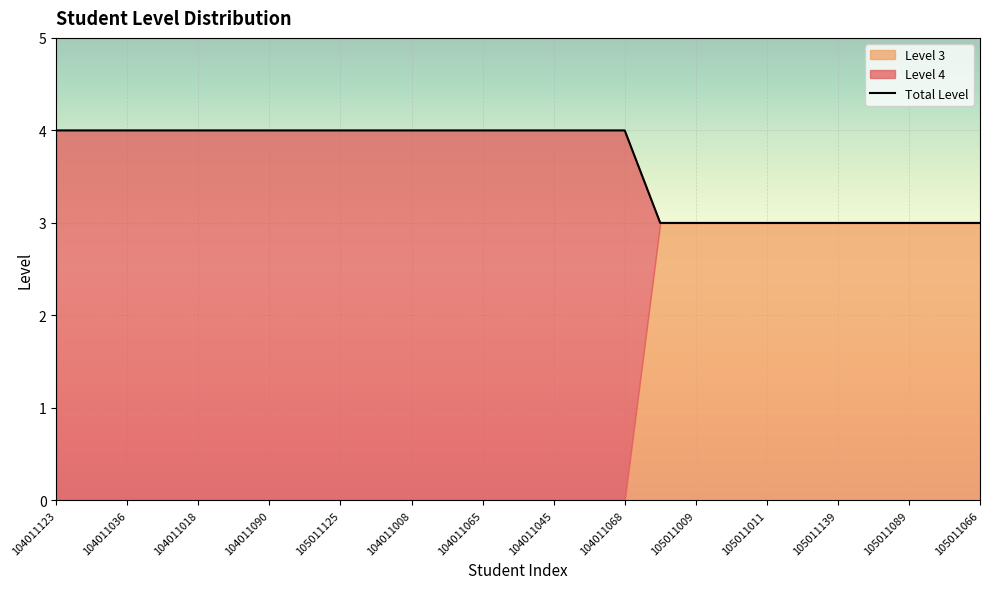

The Total Level series shows 3 at 104011018. True or false?

False